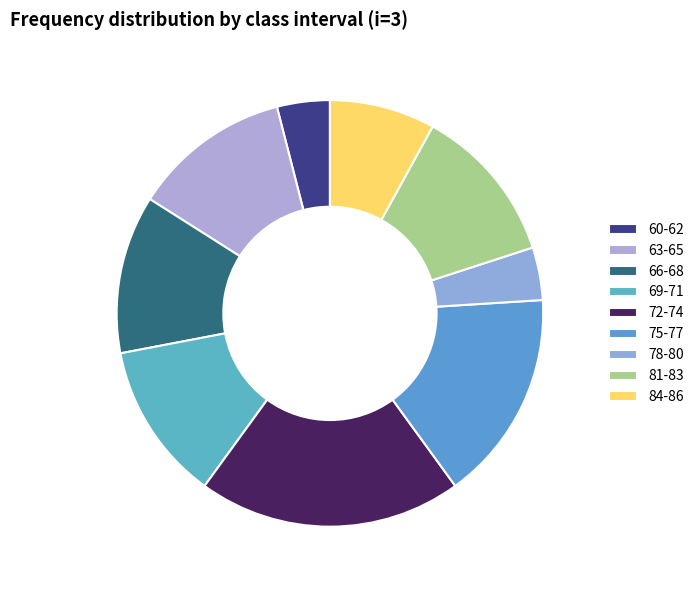

Is it true that 63-65 is 1% of the pie?

False